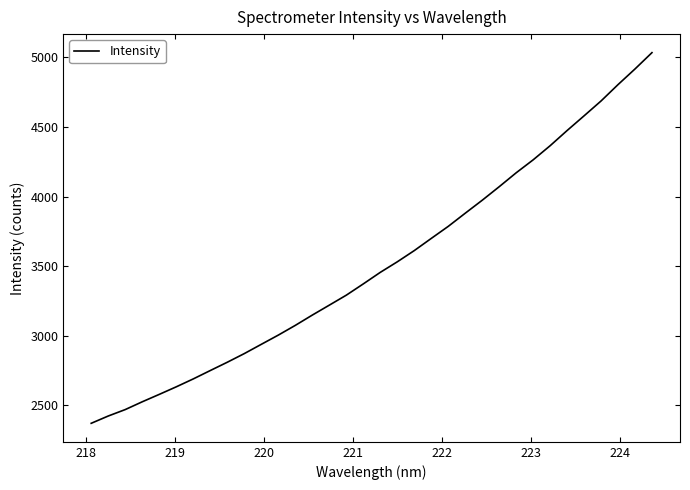

What is the maximum value shown in the chart?

5034.2